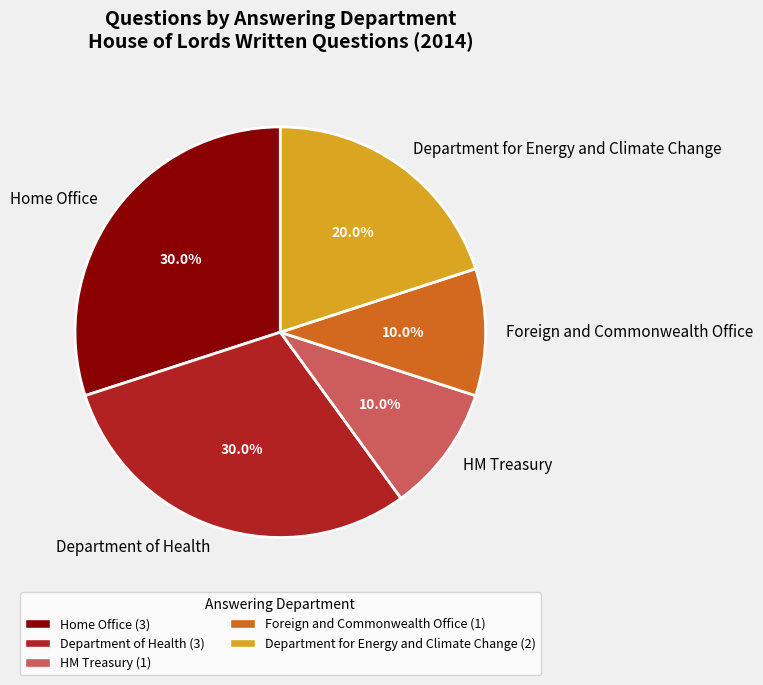

To the nearest percent, what portion does Department for Energy and Climate Change represent?

20%